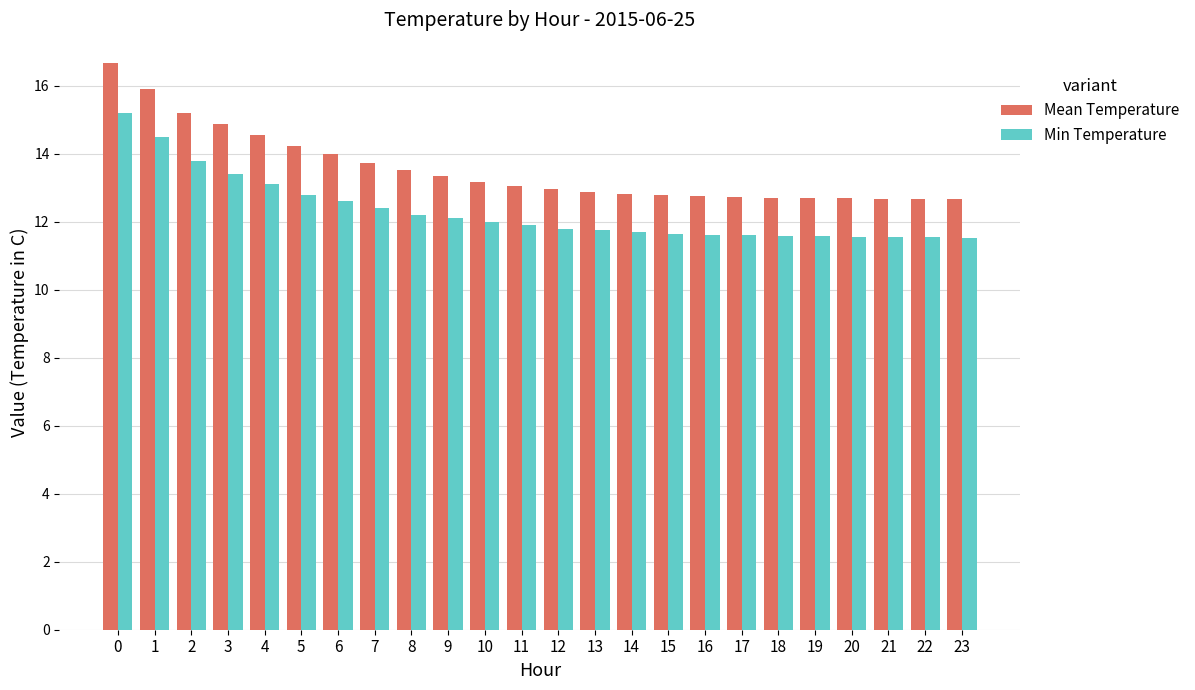

Rank the series at 5 from lowest to highest value.

Min Temperature, Mean Temperature